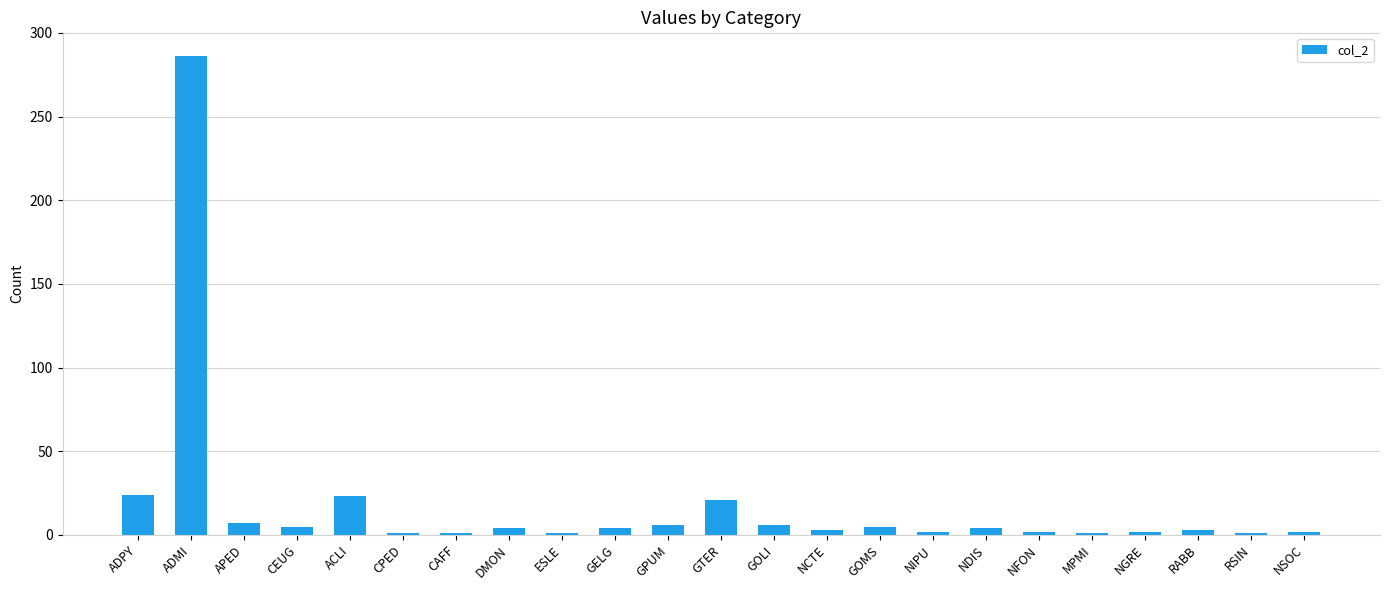

Count the number of data series in this chart.

1